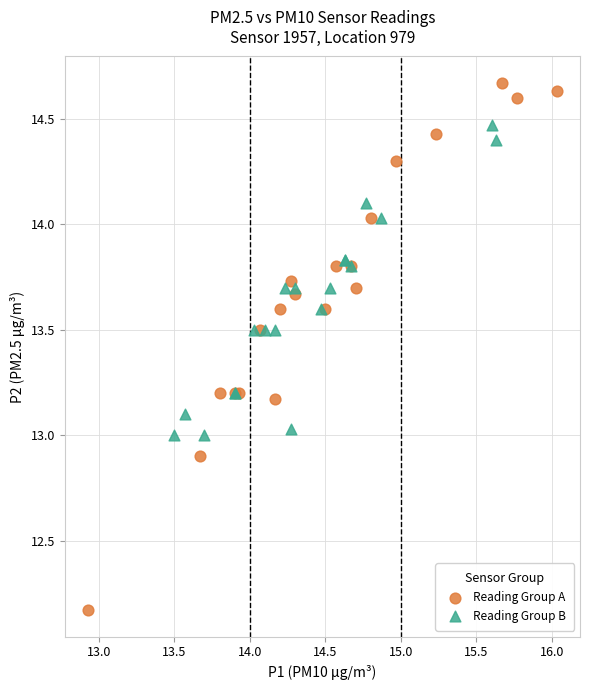

Which series reaches the maximum Y coordinate?

Reading Group A